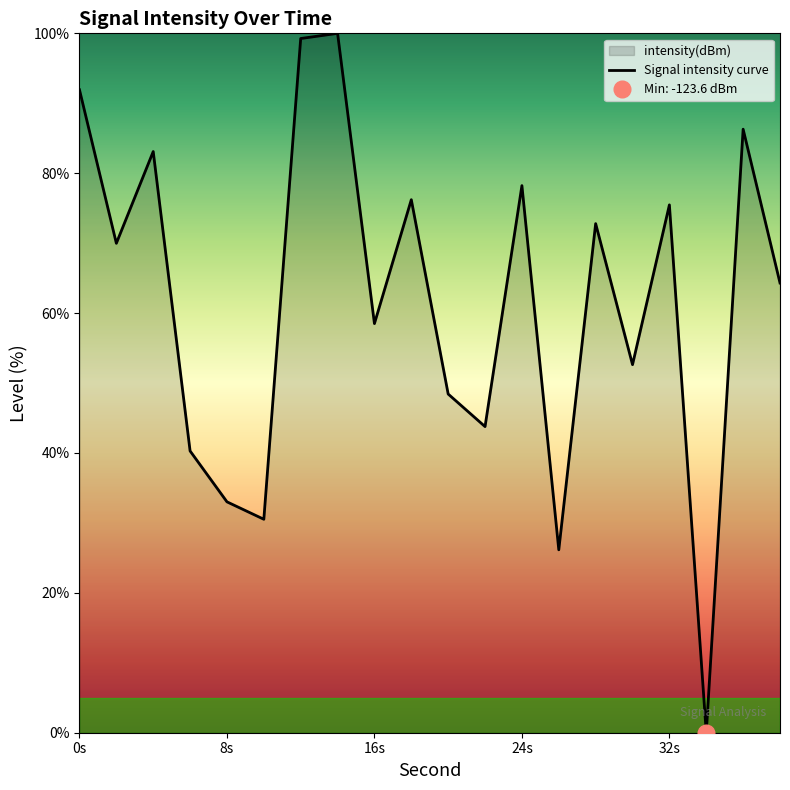

What is the difference between the second highest and second lowest values?

73.1